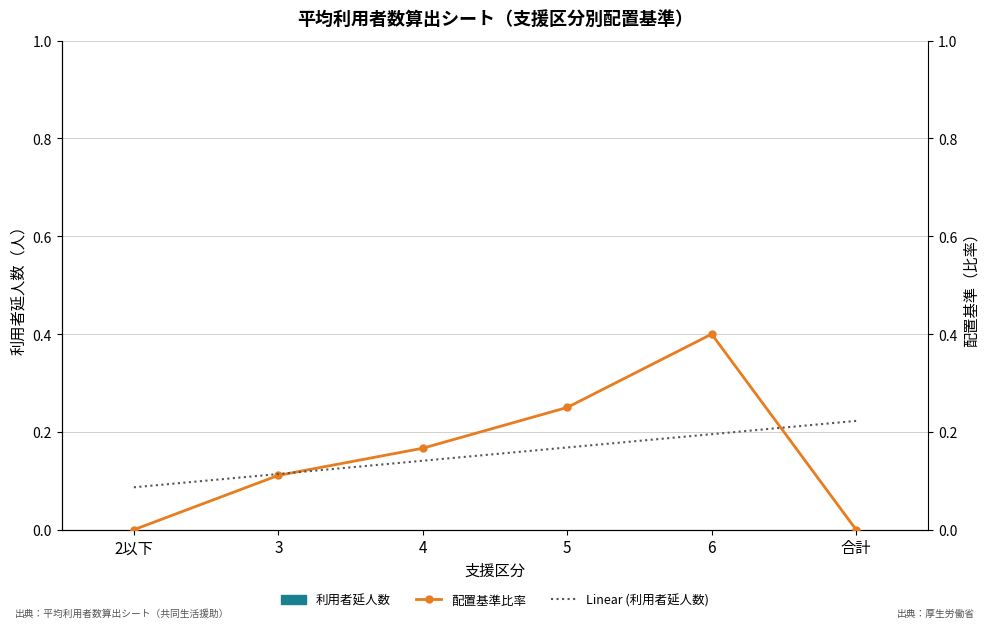

The Linear (利用者延人数) series shows 0.1 at 2以下. True or false?

True